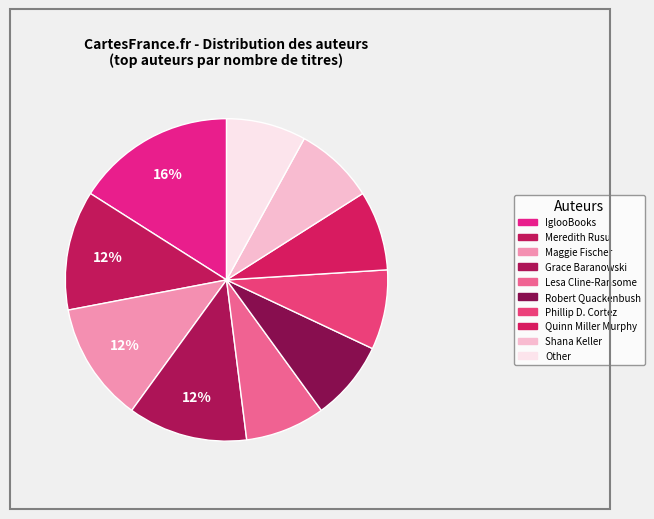

Does IglooBooks account for over 50% of the chart?

No